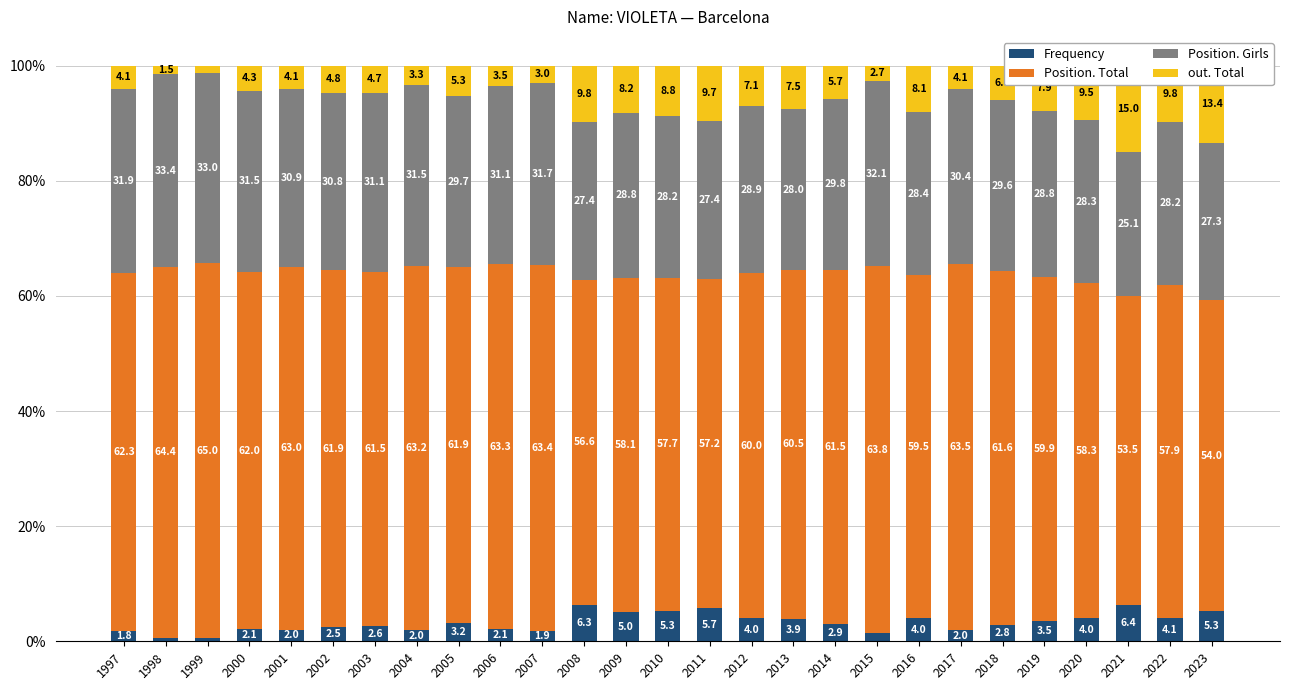

Reading left to right, what are all the values shown in this chart?

Frequency: 1997=1.8	1998=0.6	1999=0.6	2000=2.1	2001=2.0	2002=2.5	2003=2.6	2004=2.0	2005=3.2	2006=2.1	2007=1.9	2008=6.3	2009=5.0	2010=5.3	2011=5.7	2012=4.0	2013=3.9	2014=2.9	2015=1.4	2016=4.0	2017=2.0	2018=2.8	2019=3.5	2020=4.0	2021=6.4	2022=4.1	2023=5.3
Position. Total: 1997=62.3	1998=64.4	1999=65.0	2000=62.0	2001=63.0	2002=61.9	2003=61.5	2004=63.2	2005=61.9	2006=63.3	2007=63.4	2008=56.6	2009=58.1	2010=57.7	2011=57.2	2012=60.0	2013=60.5	2014=61.5	2015=63.8	2016=59.5	2017=63.5	2018=61.6	2019=59.9	2020=58.3	2021=53.5	2022=57.9	2023=54.0
Position. Girls: 1997=31.9	1998=33.4	1999=33.0	2000=31.5	2001=30.9	2002=30.8	2003=31.1	2004=31.5	2005=29.7	2006=31.1	2007=31.7	2008=27.4	2009=28.8	2010=28.2	2011=27.4	2012=28.9	2013=28.0	2014=29.8	2015=32.1	2016=28.4	2017=30.4	2018=29.6	2019=28.8	2020=28.3	2021=25.1	2022=28.2	2023=27.3
out. Total: 1997=4.1	1998=1.5	1999=1.3	2000=4.3	2001=4.1	2002=4.8	2003=4.7	2004=3.3	2005=5.3	2006=3.5	2007=3.0	2008=9.8	2009=8.2	2010=8.8	2011=9.7	2012=7.1	2013=7.5	2014=5.7	2015=2.7	2016=8.1	2017=4.1	2018=6.0	2019=7.9	2020=9.5	2021=15.0	2022=9.8	2023=13.4